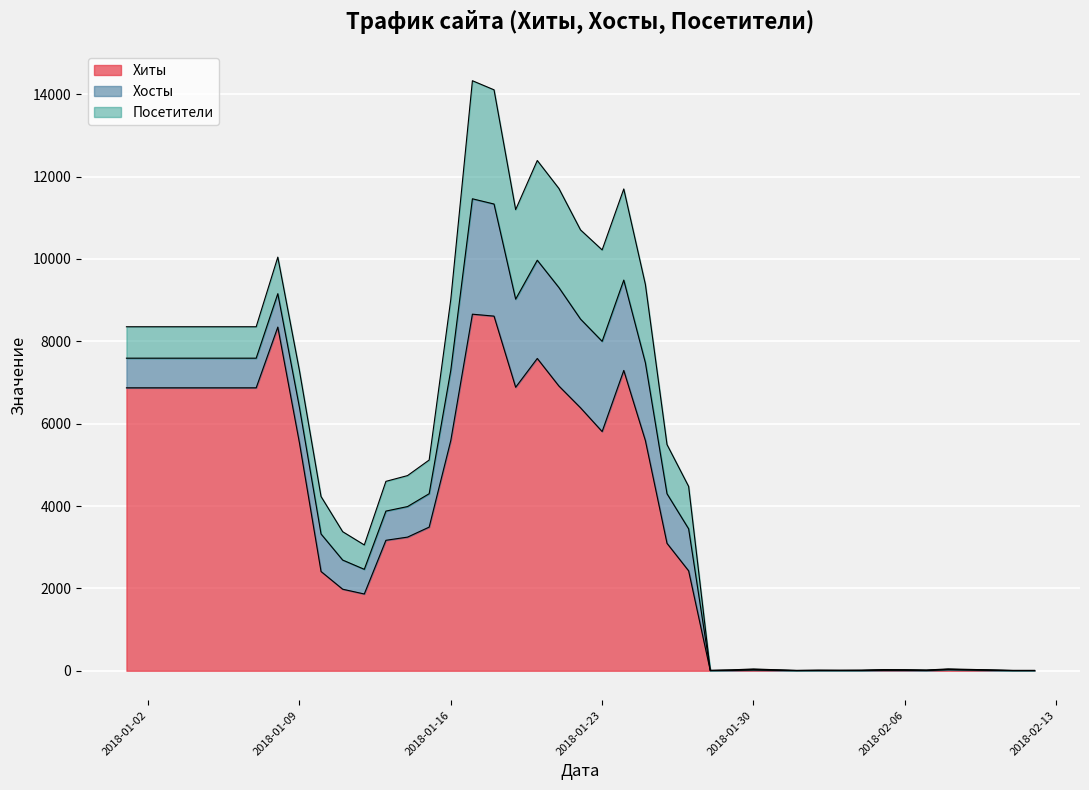

What is the difference between the second highest and second lowest values in the Посетители series?

2770